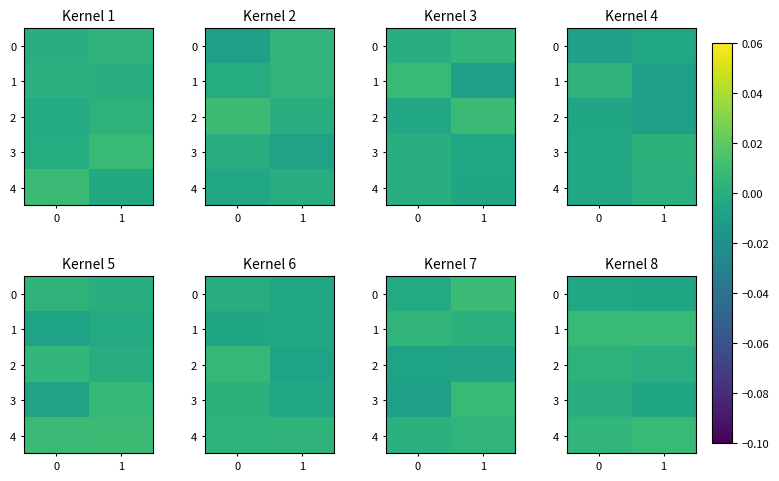

The value of 3 at 0 is 0.0. True or false?

True